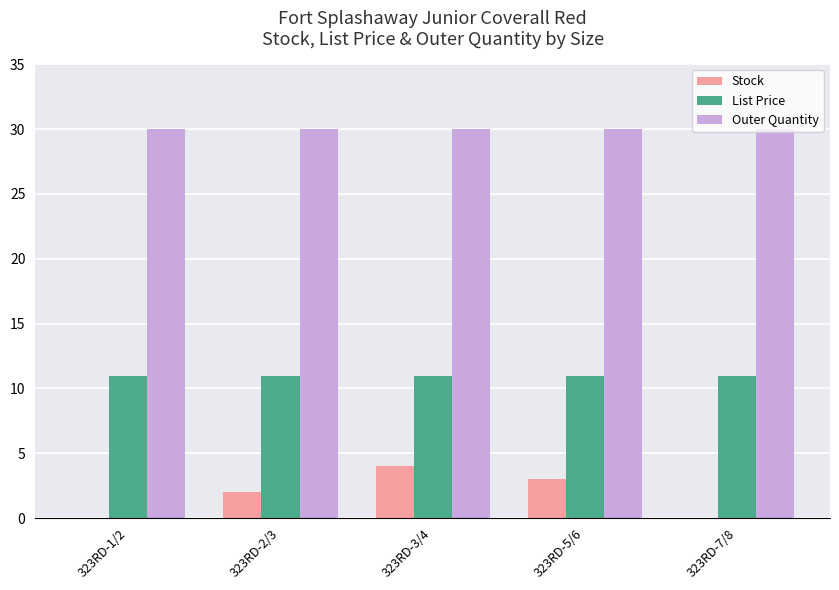

What is the sum of the Stock values at 323RD-3/4 and 323RD-5/6?

7.0